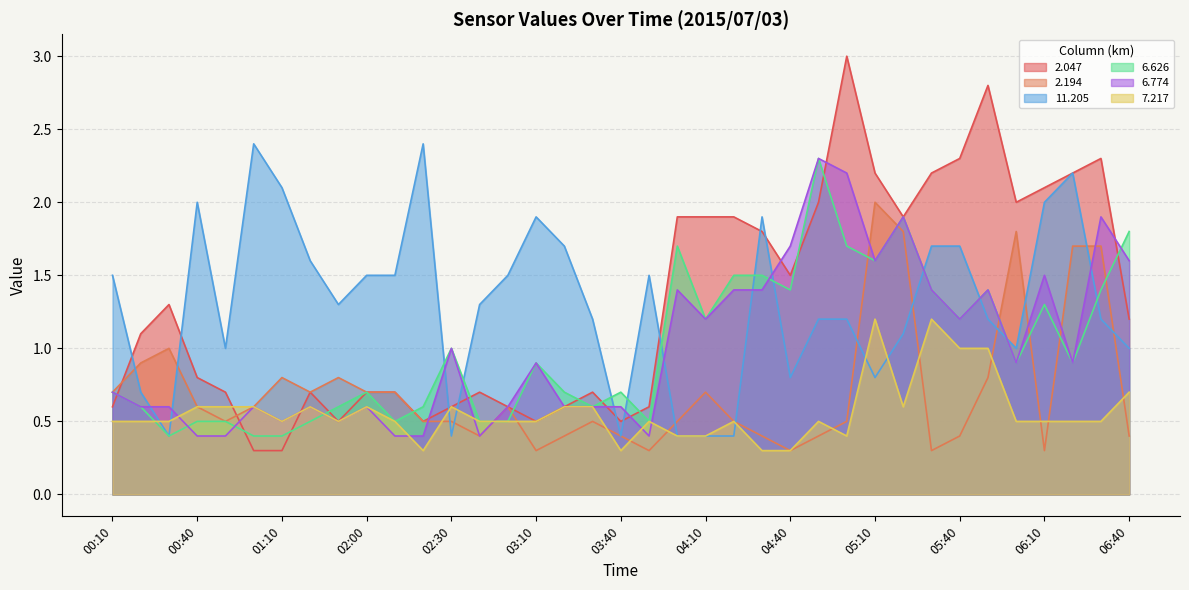

Rank the categories by 6.774 value from highest to lowest.

04:50, 05:00, 05:20, 06:30, 04:40, 05:10, 06:40, 06:10, 04:00, 04:20, 04:30, 05:30, 05:50, 04:10, 05:40, 02:30, 03:10, 06:00, 06:20, 00:10, 00:20, 00:30, 01:00, 01:40, 02:00, 02:50, 03:20, 03:30, 03:40, 01:10, 01:50, 00:40, 00:50, 02:10, 02:20, 02:40, 03:50